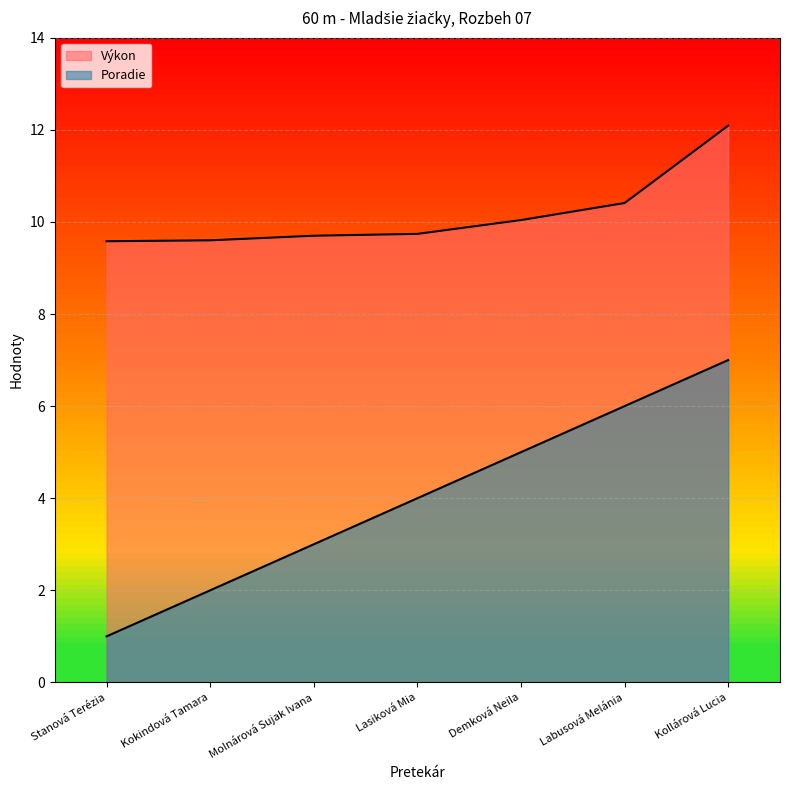

Rank the series by their average value, from highest to lowest.

Výkon, Poradie